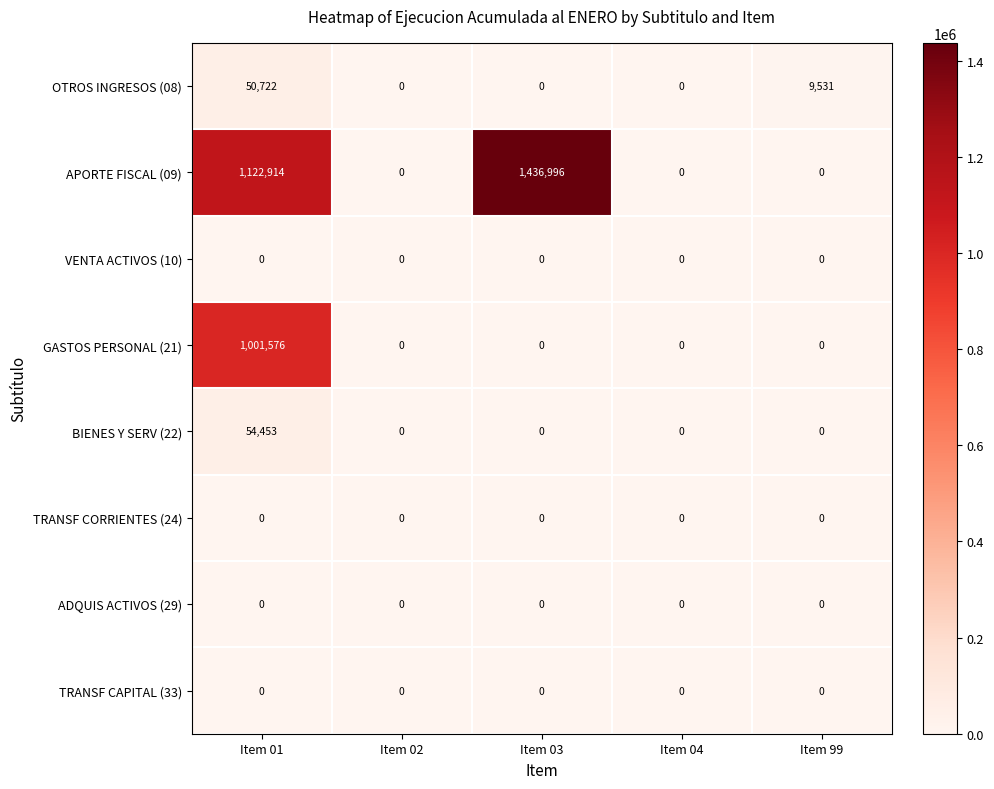

Which series has the largest total across all categories?

APORTE FISCAL (09)